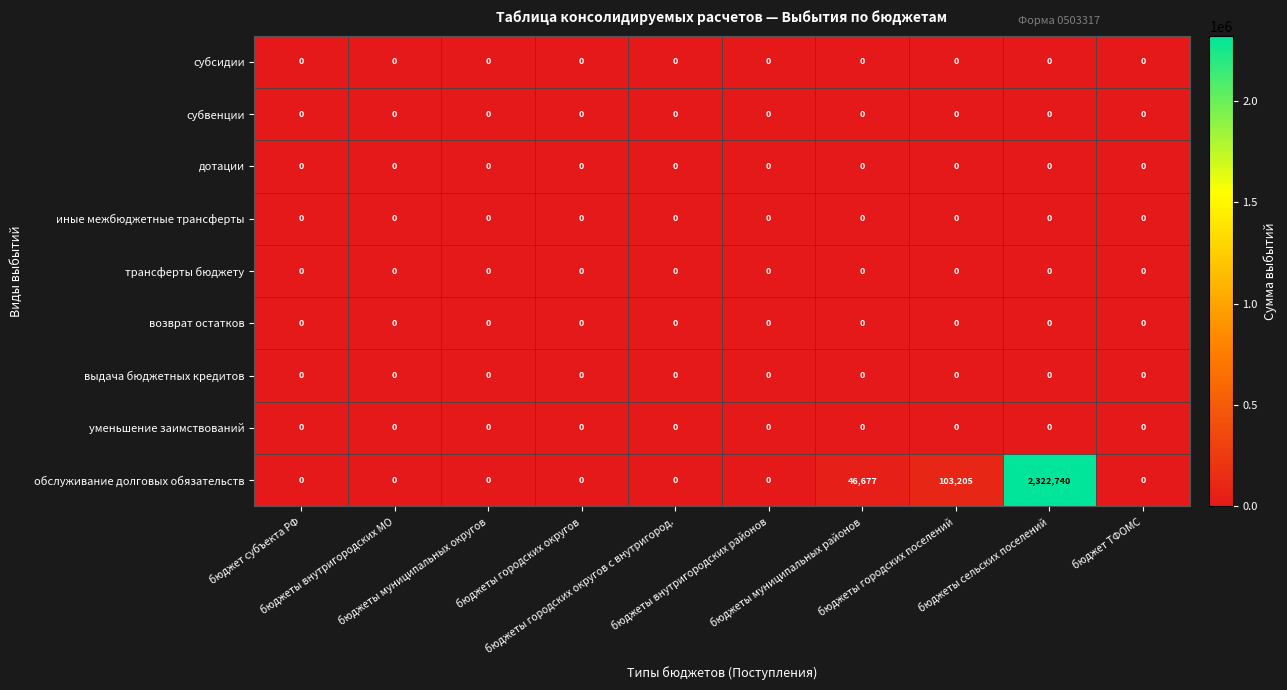

Which series has the widest spread of values?

обслуживание долговых обязательств